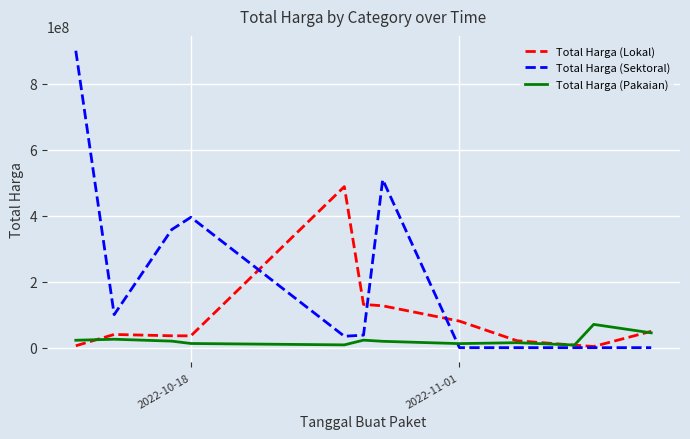

Which series has the largest total across all categories?

Total Harga (Sektoral)